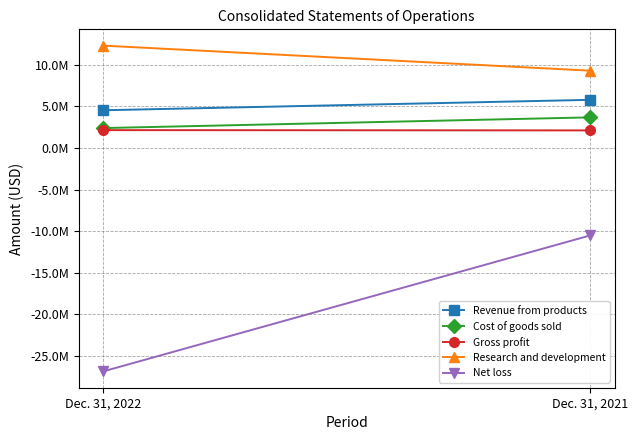

Reading right to left, list all the values displayed in this chart.

Revenue from products: Dec. 31, 2021=5777751	Dec. 31, 2022=4524962
Cost of goods sold: Dec. 31, 2021=3672057	Dec. 31, 2022=2385931
Gross profit: Dec. 31, 2021=2105694	Dec. 31, 2022=2139031
Research and development: Dec. 31, 2021=9281928	Dec. 31, 2022=12291750
Net loss: Dec. 31, 2021=-10506935	Dec. 31, 2022=-26854552